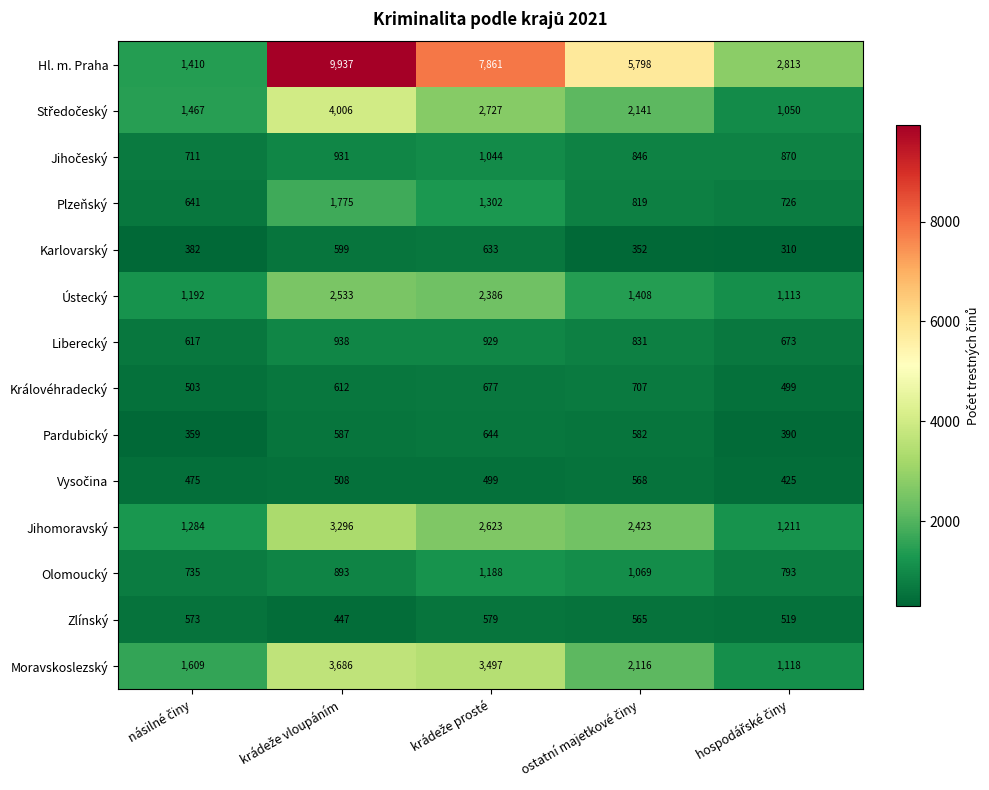

What is the average value of the Pardubický series?

512